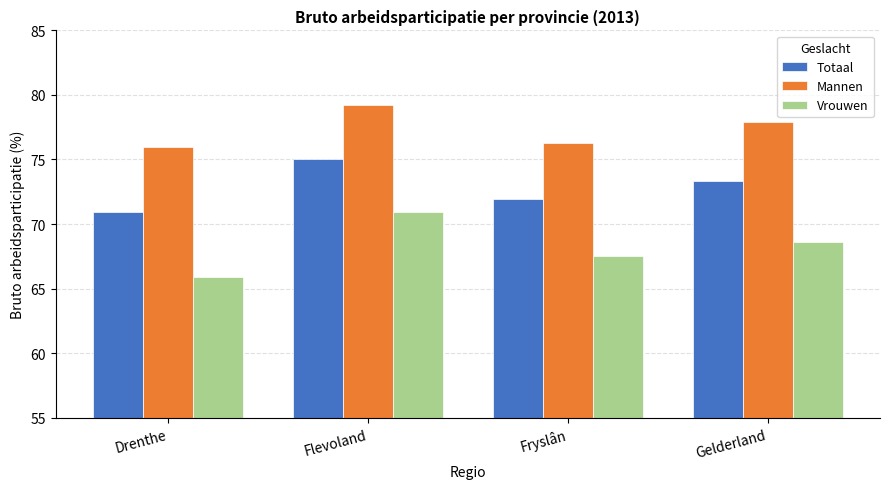

True or false: Totaal has a value of 75.0 at Flevoland.

True